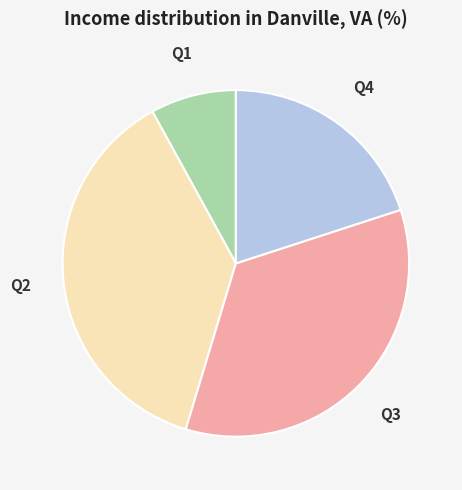

Is it true that Q2 is 32% of the pie?

False